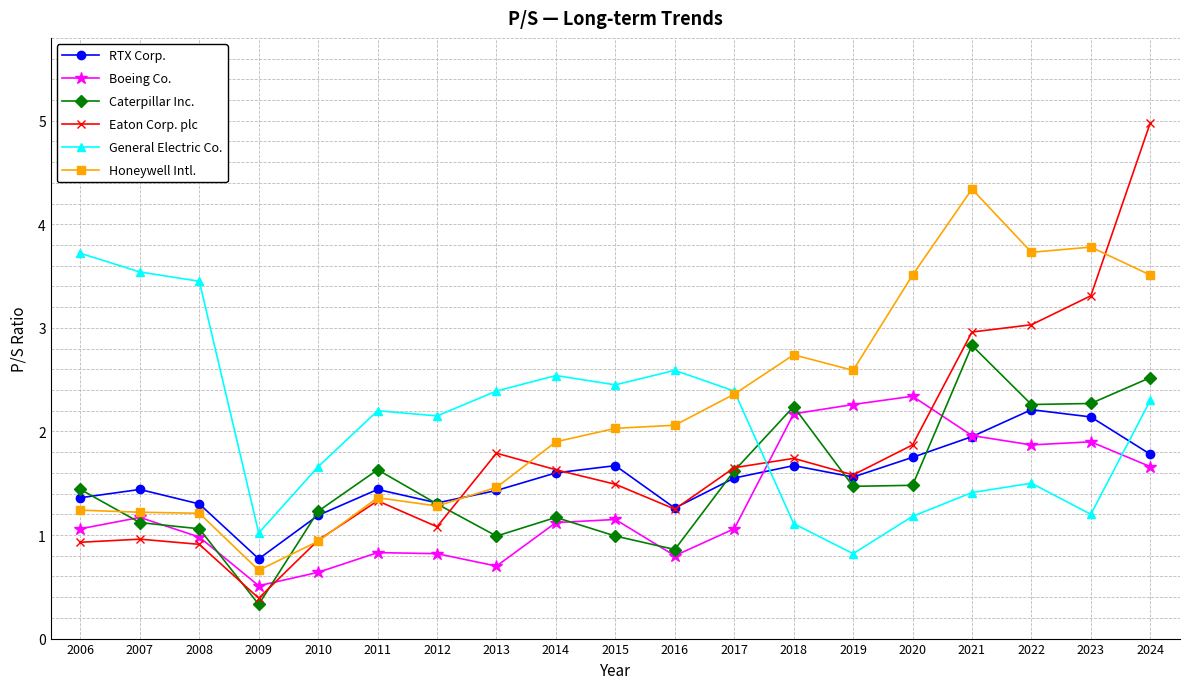

At which label does RTX Corp. first exceed 1?

2006